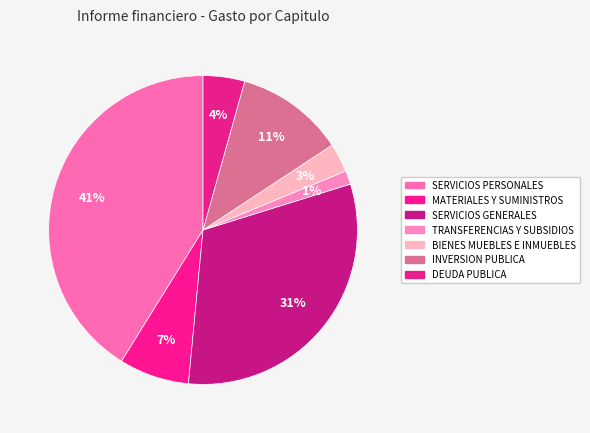

Which slice is the largest?

SERVICIOS PERSONALES